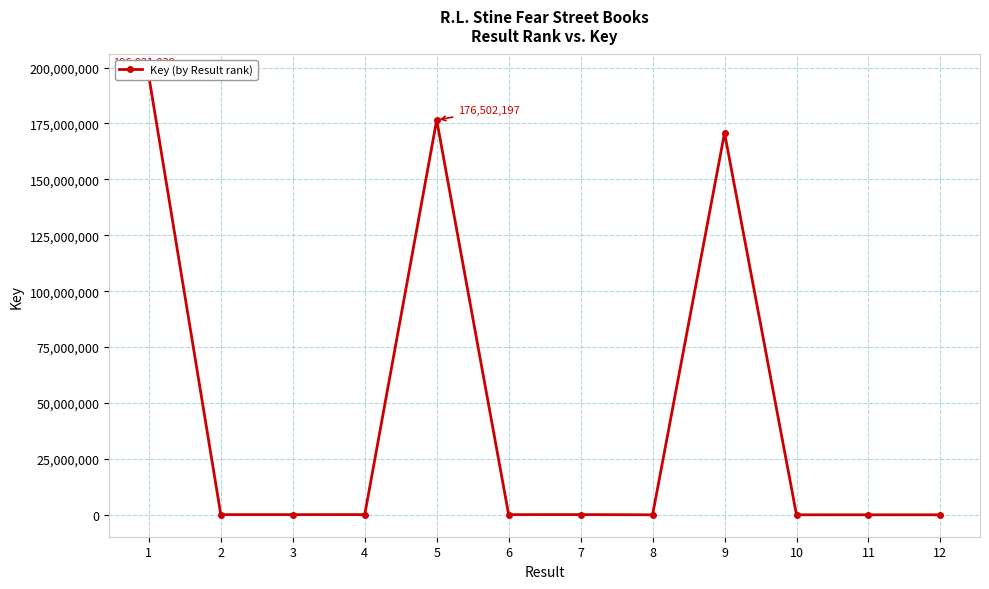

Approximately how many times larger is the value at 11 compared to 8?

0.6